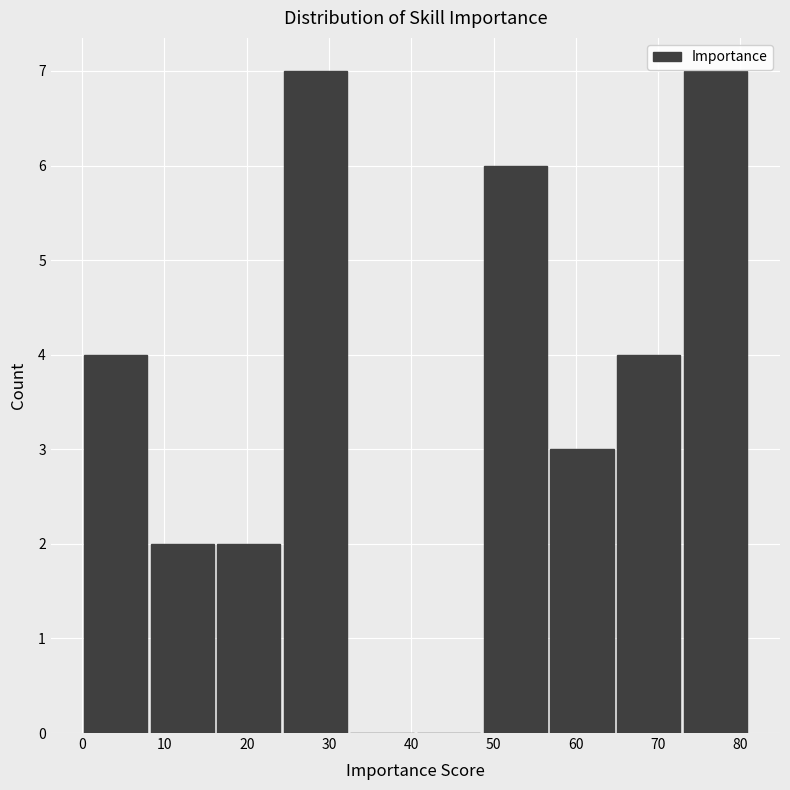

How tall is the bar that spans 48.6 to 56.7 on the x-axis? Neither the bar edges nor the heights are printed on the chart, so give them approximately, as read against the axes.

6